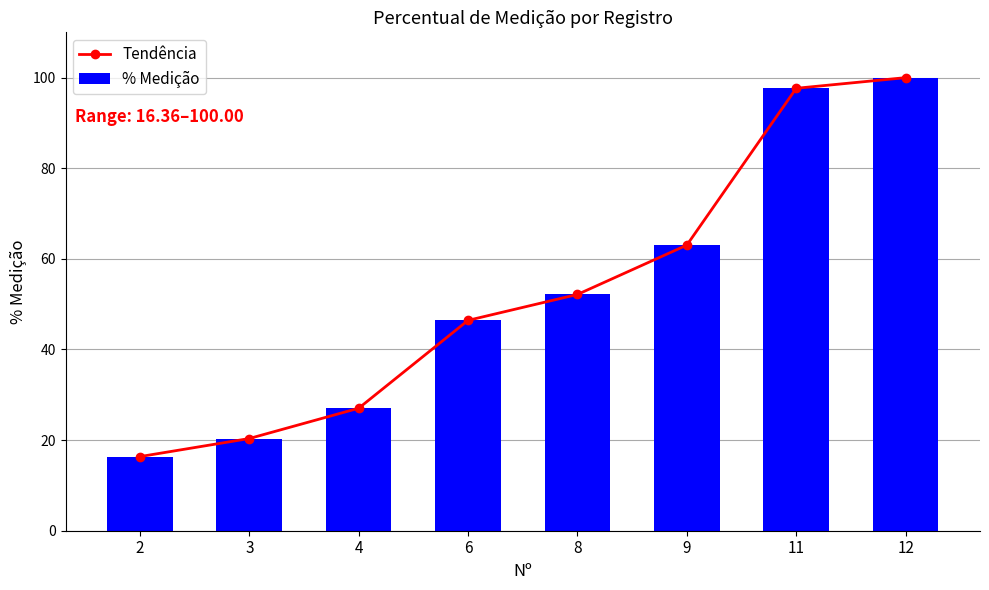

How many distinct data groups are displayed?

2